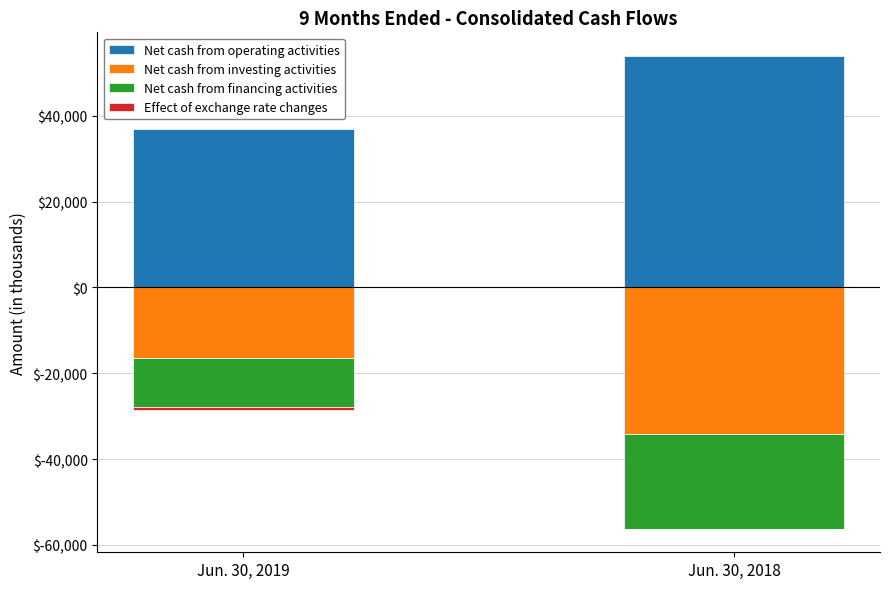

How many bars are there in total?

8